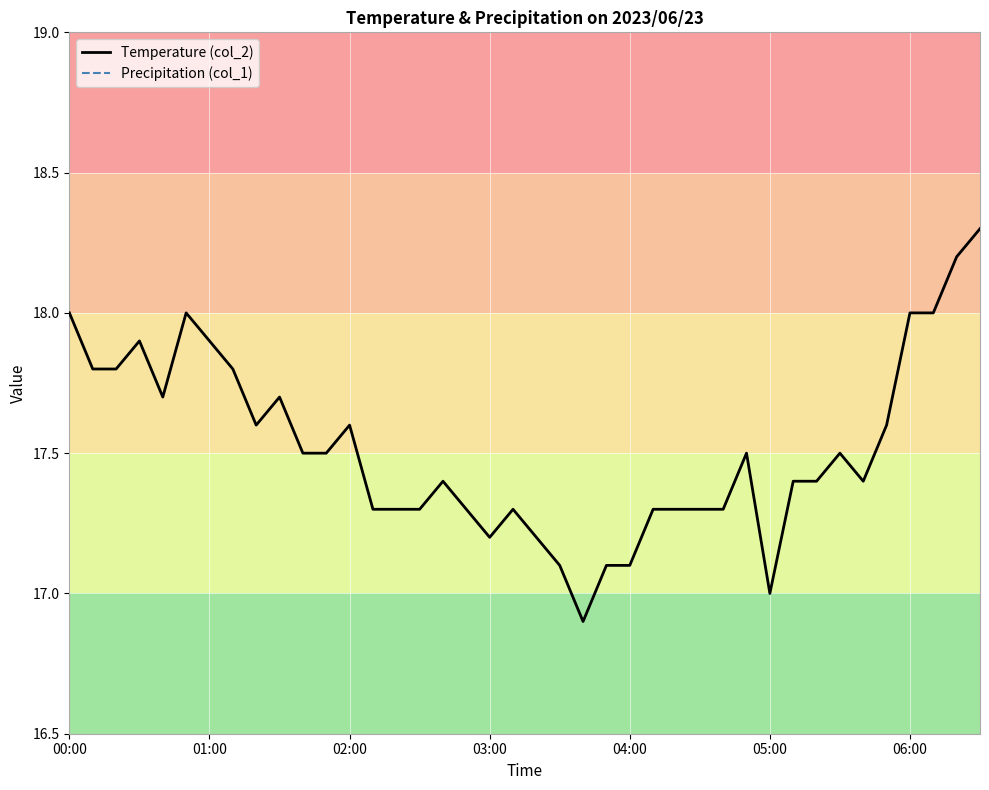

What is the highest value of the Temperature (col_2) series?

18.3